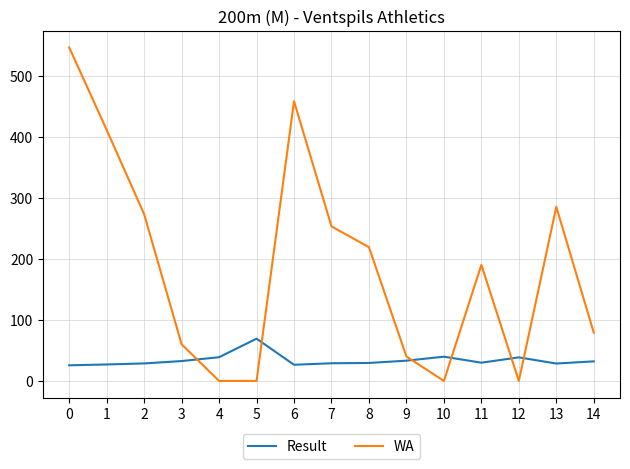

What is the spread (max minus min) of values at 12?

38.6